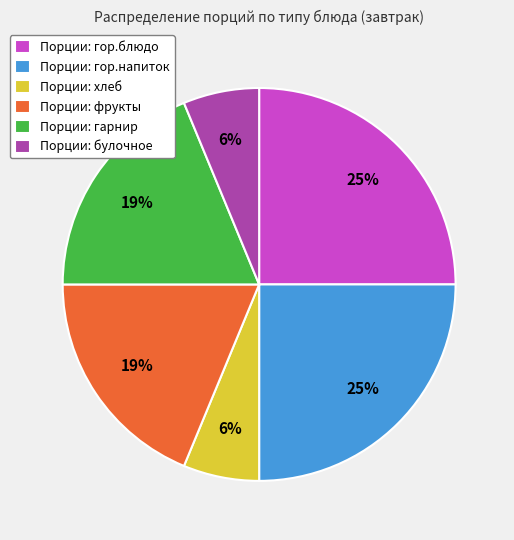

Do Порции: гарнир and Порции: гор.напиток together represent more than half of the pie?

No